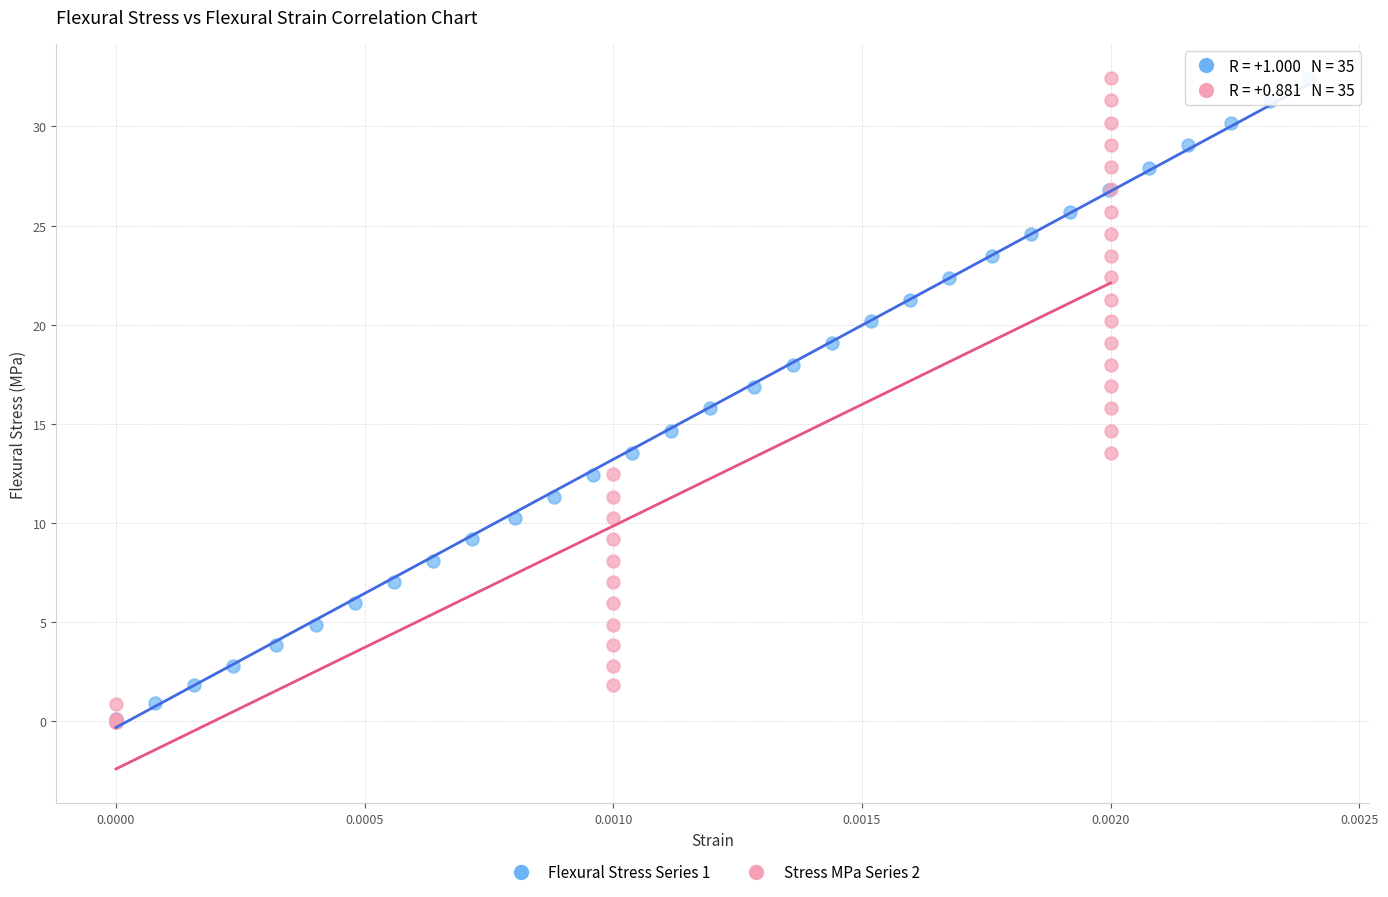

What are all the series names shown in the legend?

Flexural Stress Series 1, Stress MPa Series 2